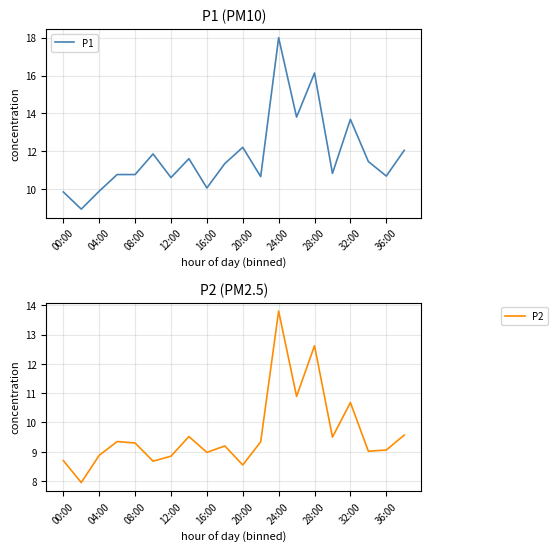

Which series has the largest total across all categories?

P1